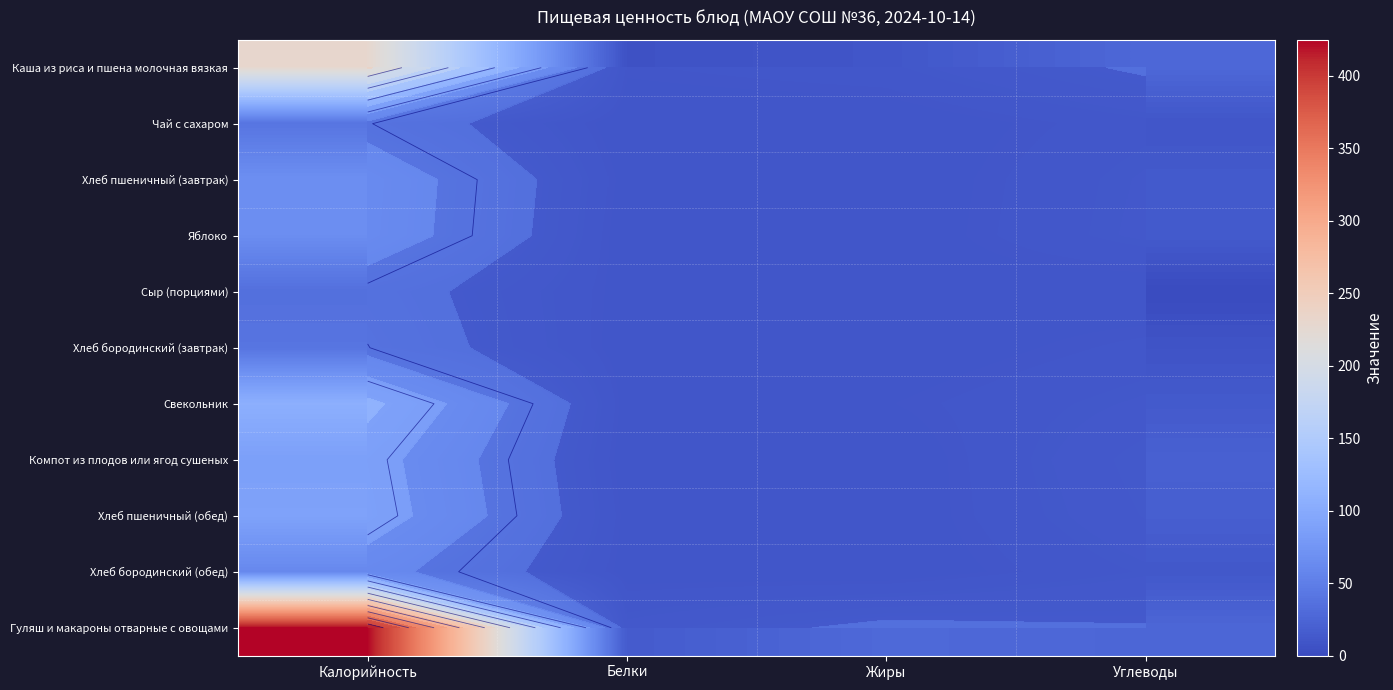

At which category is the sum across all series the highest?

Калорийность